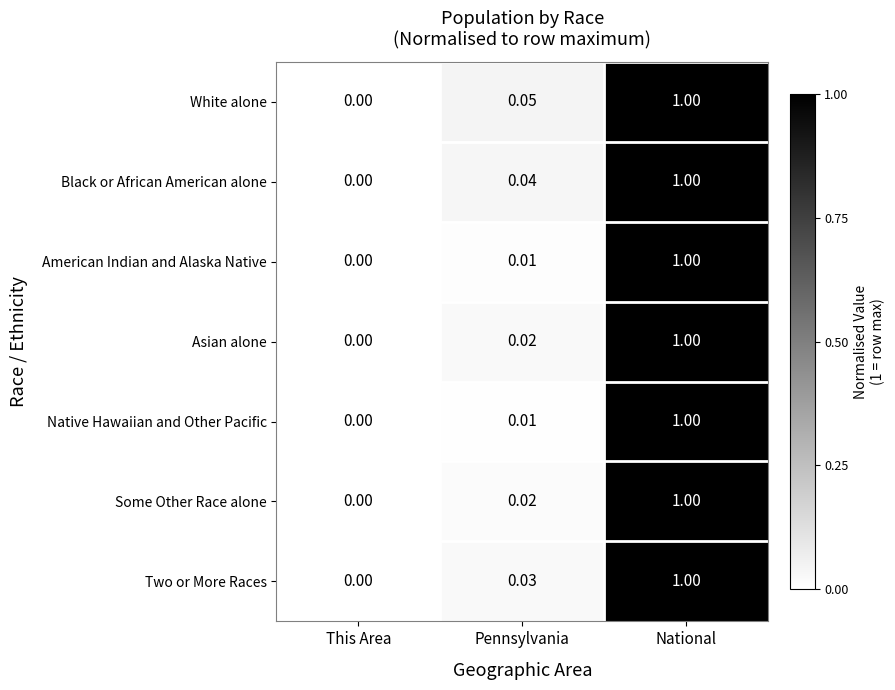

Rank the categories by American Indian and Alaska Native value from highest to lowest.

National, Pennsylvania, This Area